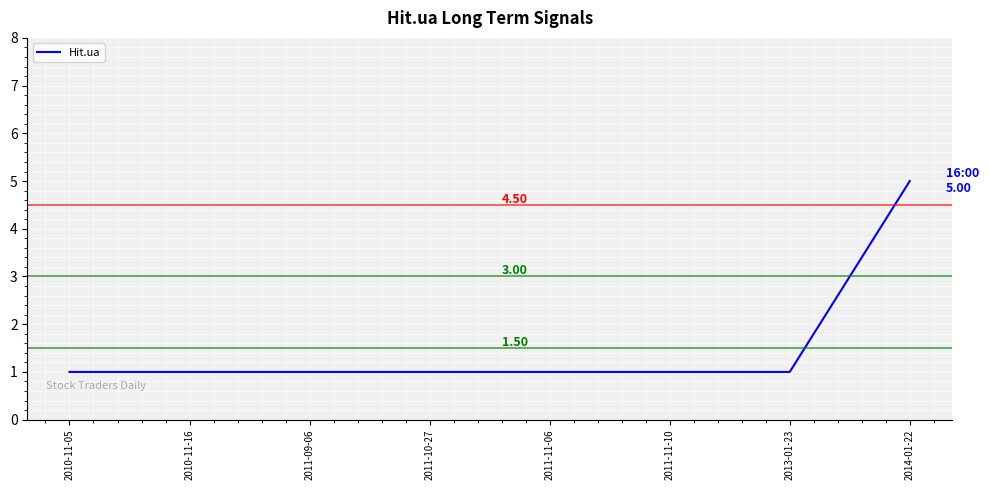

Approximately how many times larger is the value at 2011-09-06 compared to 2011-11-06?

1.0